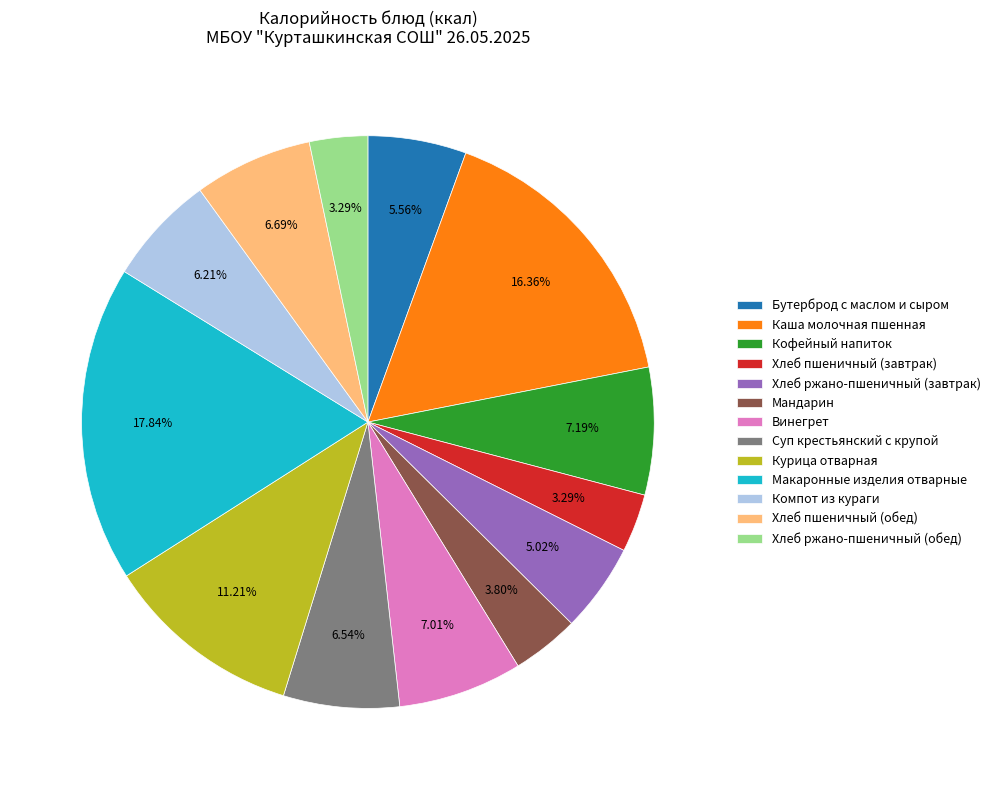

To the nearest percent, what portion does Хлеб ржано-пшеничный (завтрак) represent?

5%